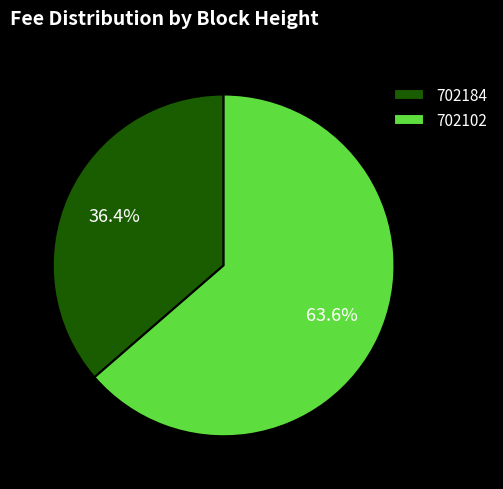

What is the largest slice in the pie chart?

702102